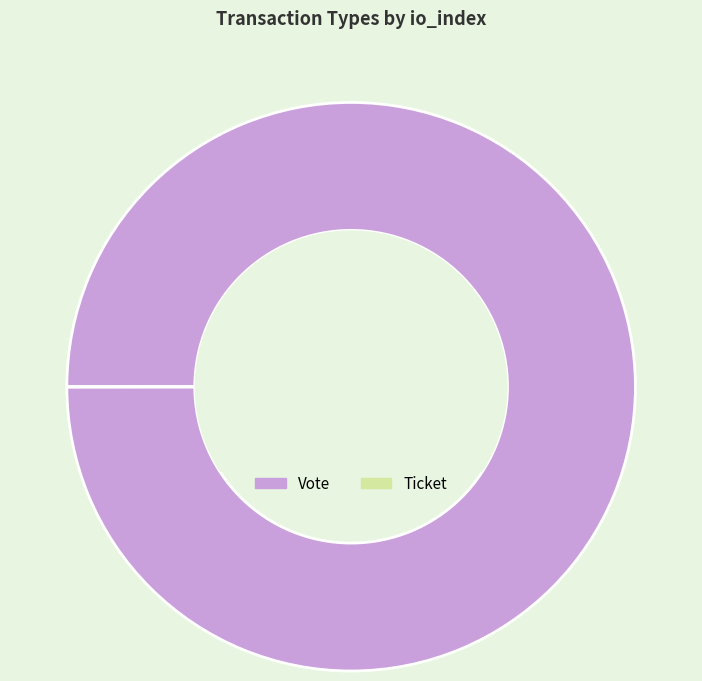

Does any single category account for the majority?

Yes